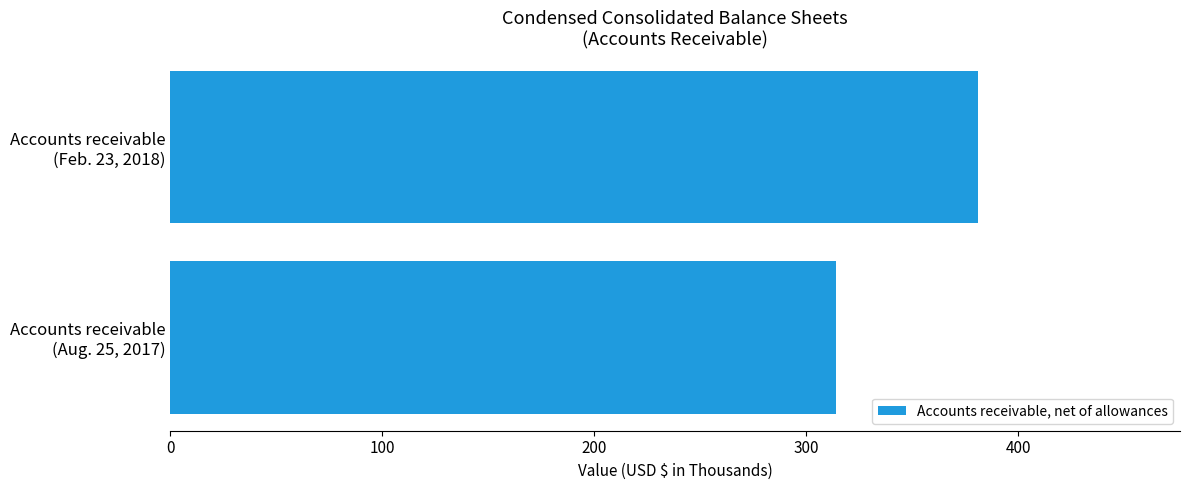

What is the difference between the maximum and minimum values?

67